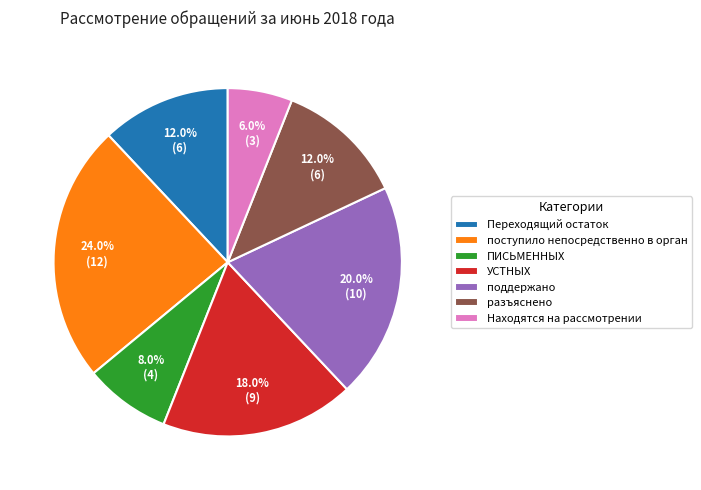

To the nearest percent, what percentage of the pie is УСТНЫХ?

18%